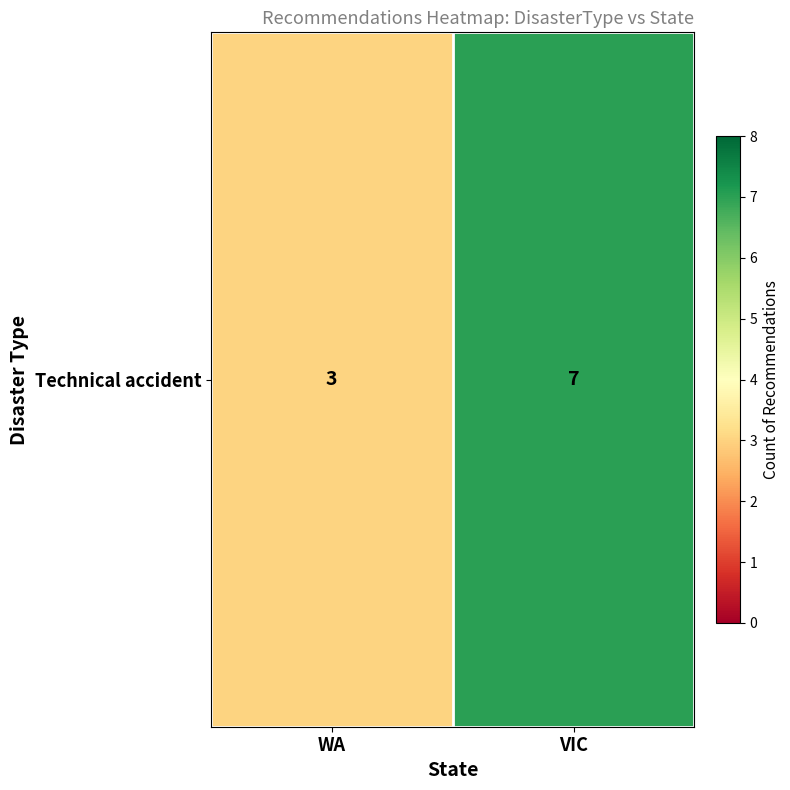

What is the sum of all values?

10